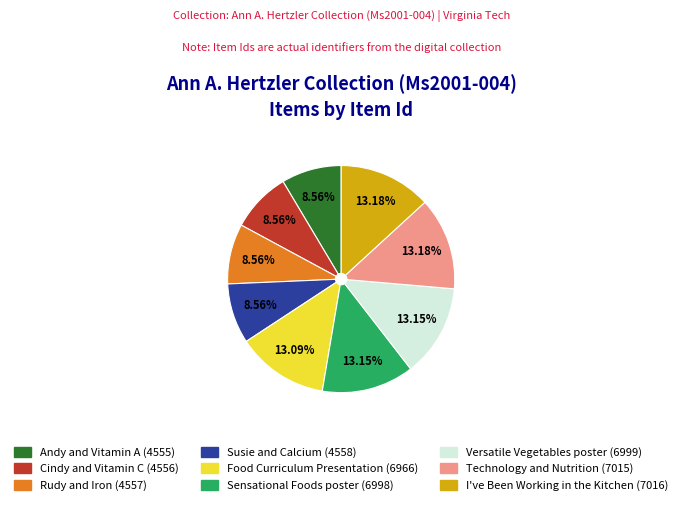

What percentage is the Versatile Vegetables poster (6999) slice, to the nearest percent?

13%